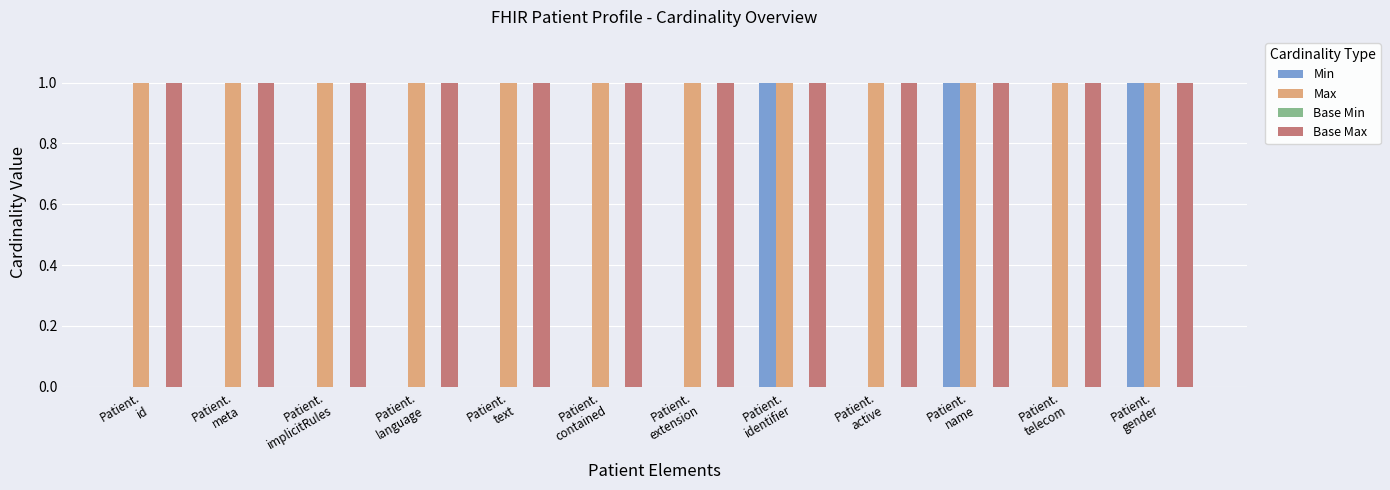

Reading left to right, what are all the values shown in this chart?

Min: Patient.
id=0	Patient.
meta=0	Patient.
implicitRules=0	Patient.
language=0	Patient.
text=0	Patient.
contained=0	Patient.
extension=0	Patient.
identifier=1	Patient.
active=0	Patient.
name=1	Patient.
telecom=0	Patient.
gender=1
Max: Patient.
id=1	Patient.
meta=1	Patient.
implicitRules=1	Patient.
language=1	Patient.
text=1	Patient.
contained=1	Patient.
extension=1	Patient.
identifier=1	Patient.
active=1	Patient.
name=1	Patient.
telecom=1	Patient.
gender=1
Base Min: Patient.
id=0	Patient.
meta=0	Patient.
implicitRules=0	Patient.
language=0	Patient.
text=0	Patient.
contained=0	Patient.
extension=0	Patient.
identifier=0	Patient.
active=0	Patient.
name=0	Patient.
telecom=0	Patient.
gender=0
Base Max: Patient.
id=1	Patient.
meta=1	Patient.
implicitRules=1	Patient.
language=1	Patient.
text=1	Patient.
contained=1	Patient.
extension=1	Patient.
identifier=1	Patient.
active=1	Patient.
name=1	Patient.
telecom=1	Patient.
gender=1